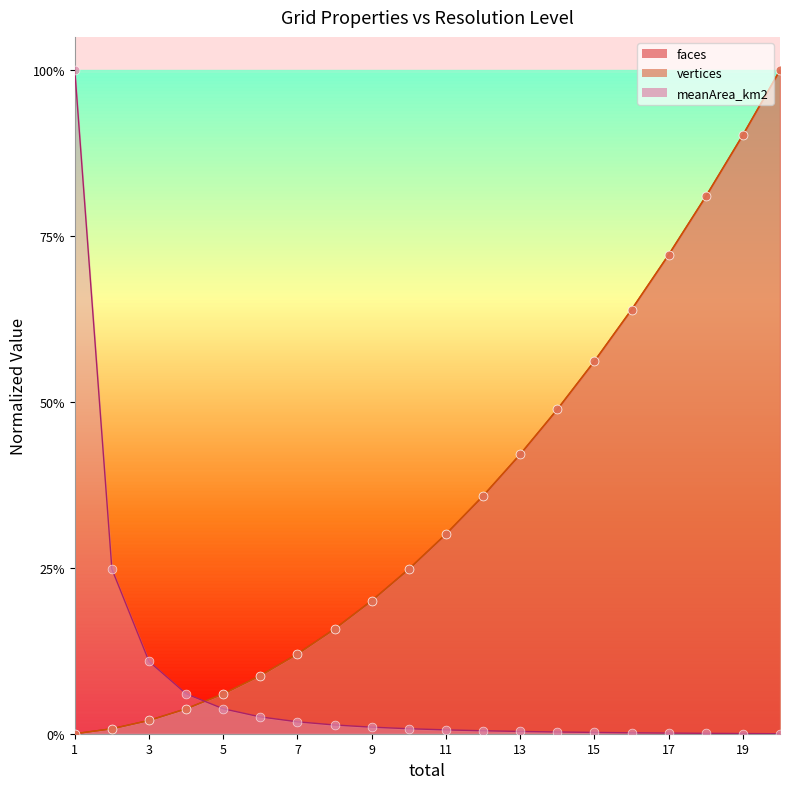

Is the value of faces at 9 greater than the value of vertices at 4?

Yes